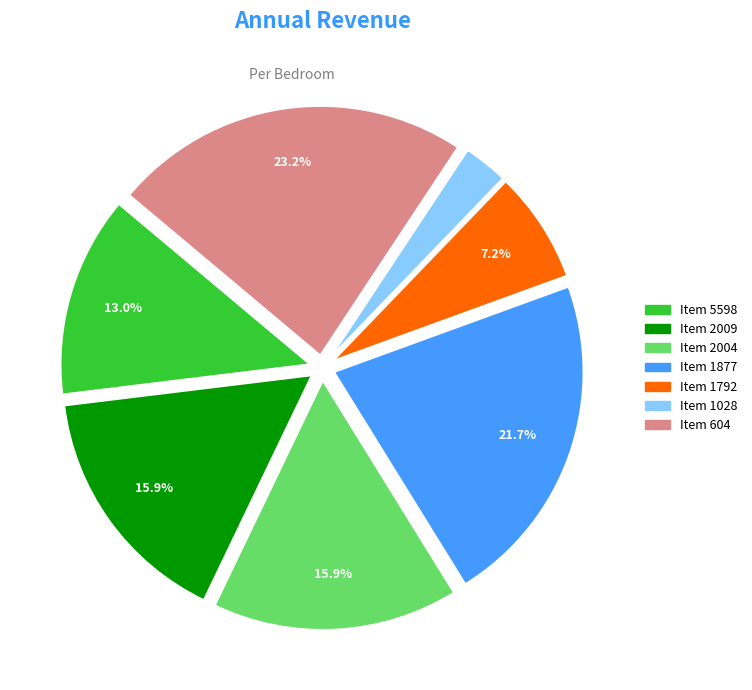

Does any single category account for the majority?

No